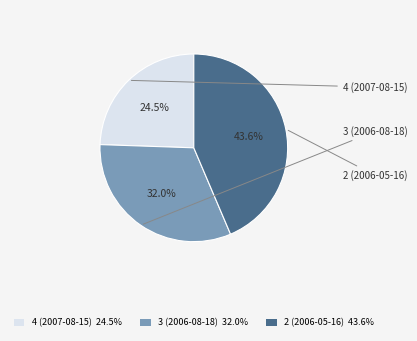

How many segments does this pie chart have?

3